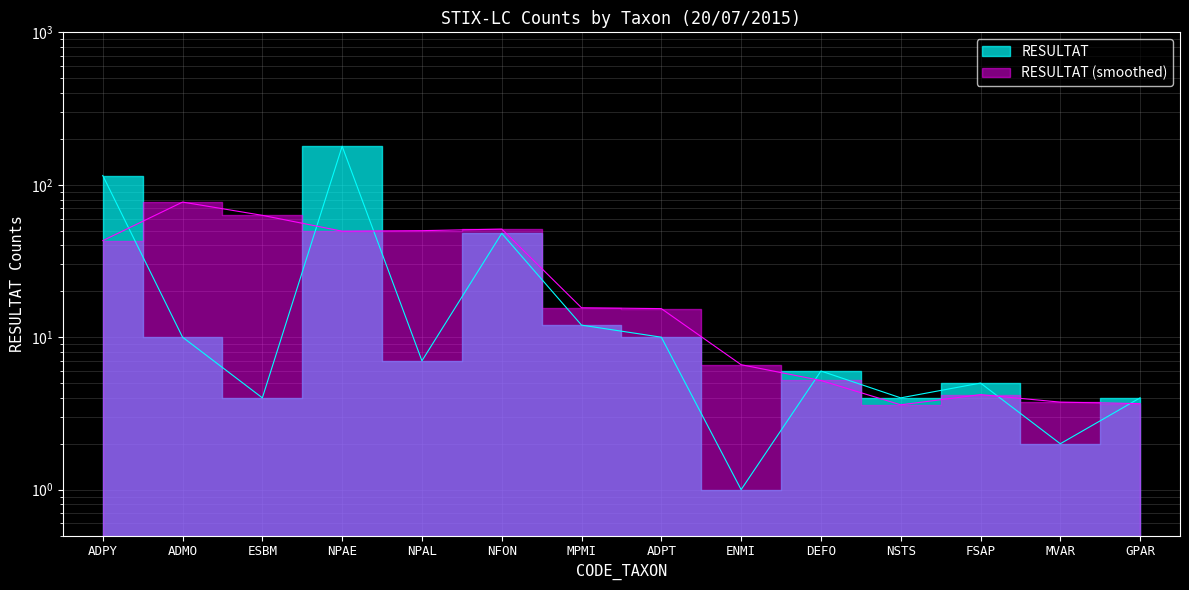

At which category does the data reach its first local valley?

ESBM